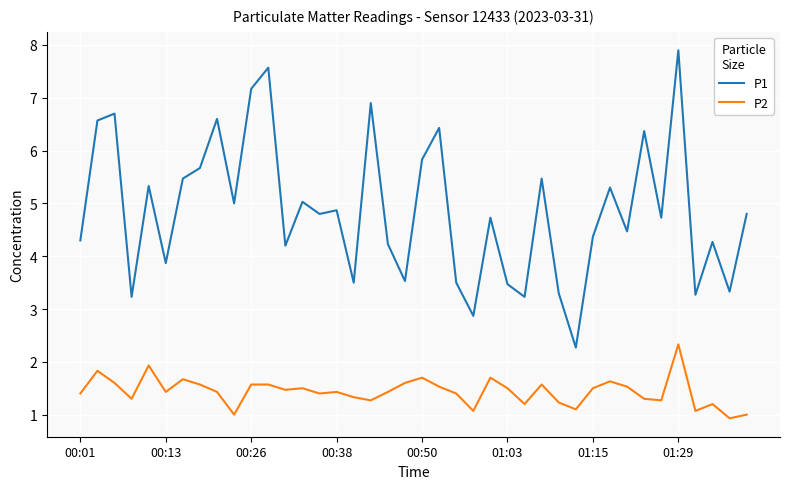

Which series has the largest total across all categories?

P1